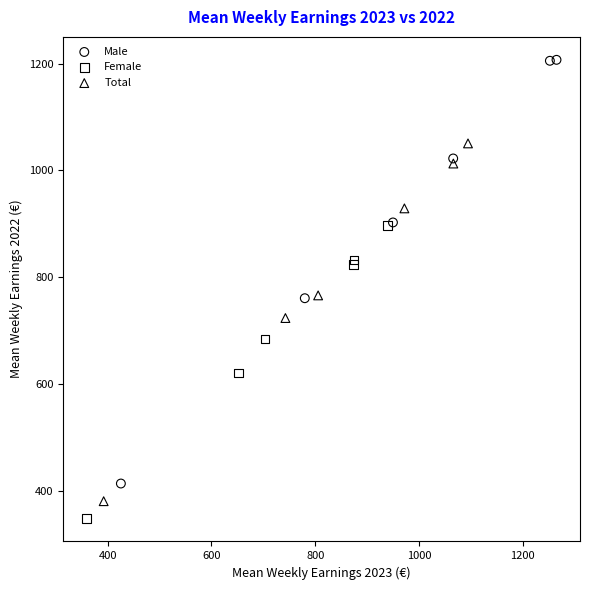

Which series has the largest Y range (max minus min)?

Male